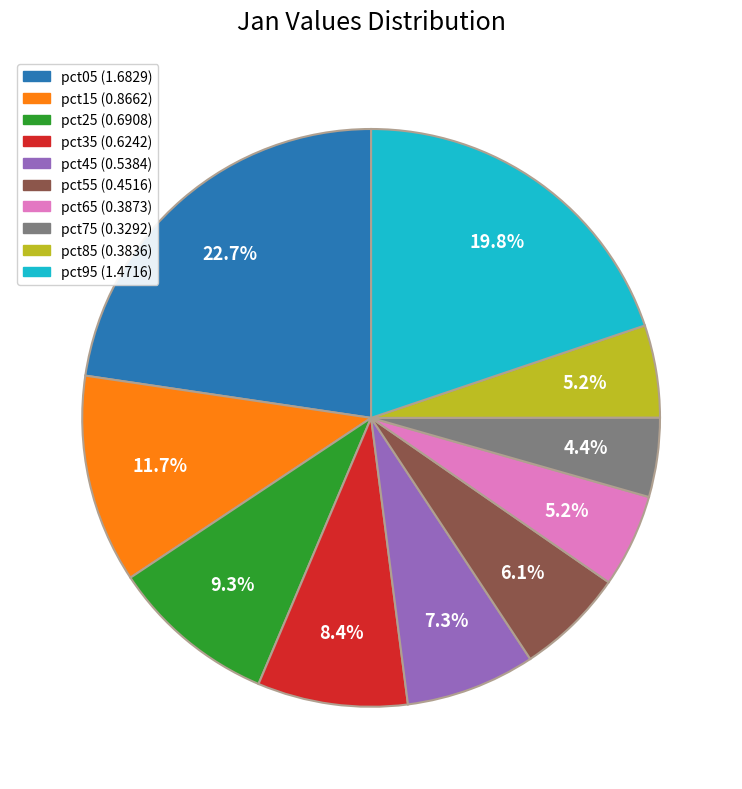

Which slice is the smallest?

pct75